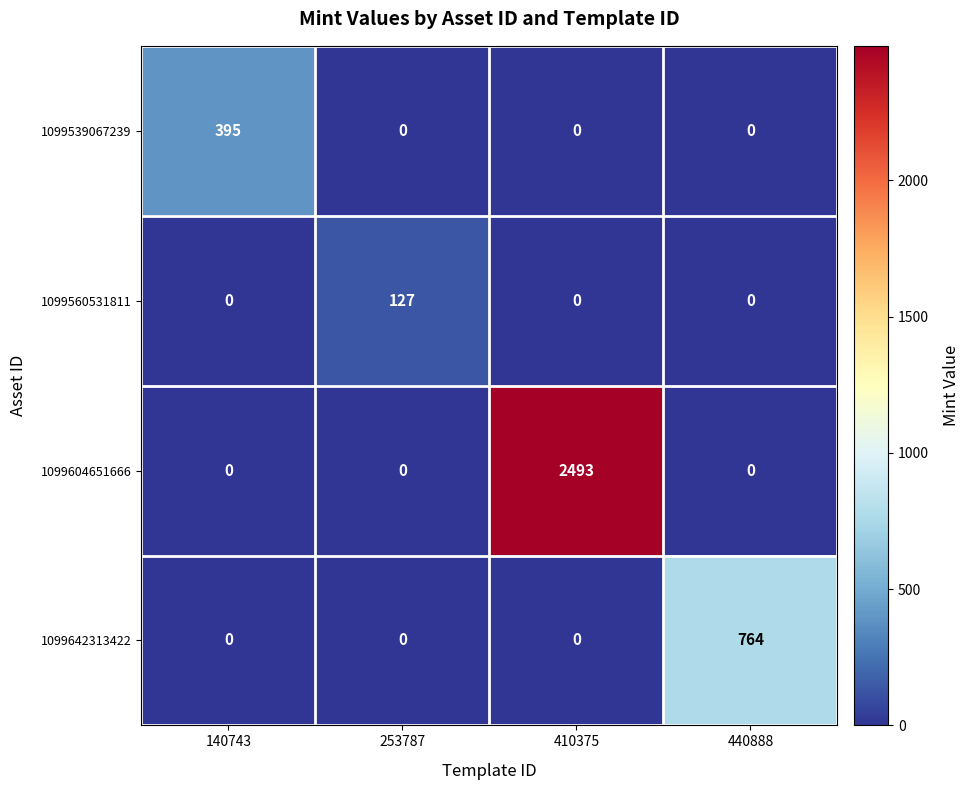

List the series in order of their peak value, lowest first.

1099560531811, 1099539067239, 1099642313422, 1099604651666